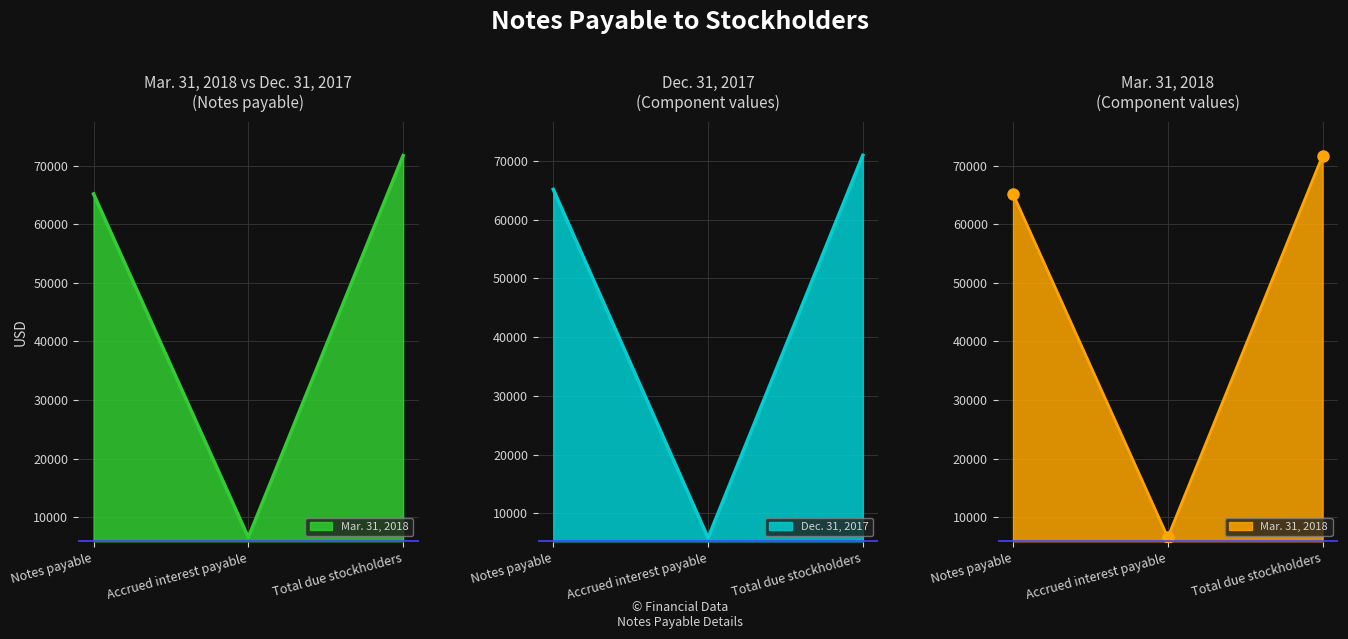

Which label corresponds to the largest value in the chart?

Total due stockholders